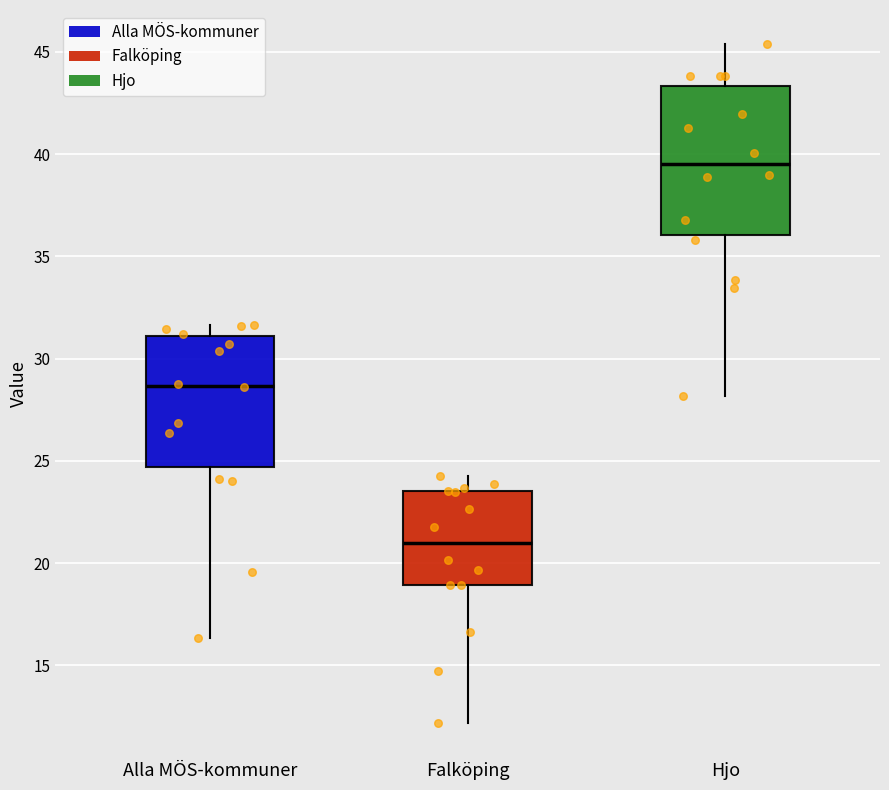

Reading left to right, read every box against the y-axis: the position of its median line, the range the box covers, and the ends of its whiskers. The values are not printed on the chart, so give them approximately, as read against the axis.

Alla MÖS-kommuner: median 28.5, box 24.5 to 31.0, whiskers 16.5 to 31.5
Falköping: median 21.0, box 19.0 to 23.5, whiskers 12.0 to 24.5
Hjo: median 39.5, box 36.0 to 43.5, whiskers 28.0 to 45.5